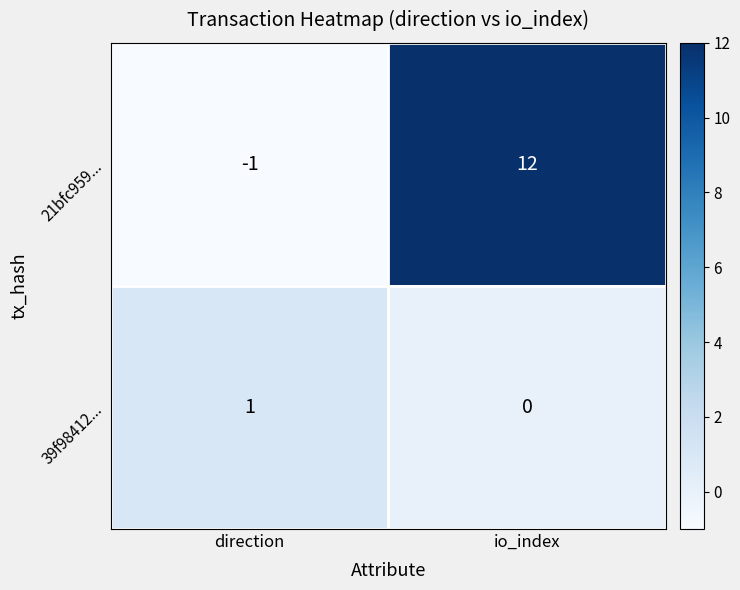

What is the difference between the highest and lowest values at direction?

2